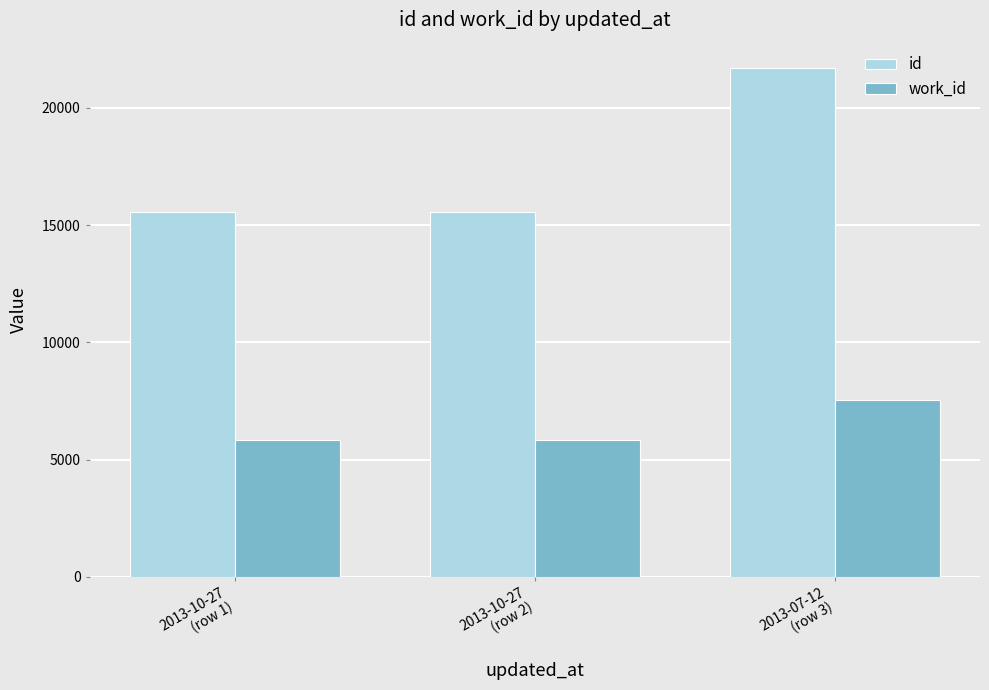

The value of work_id at 2013-10-27
(row 1) is 9631. True or false?

False